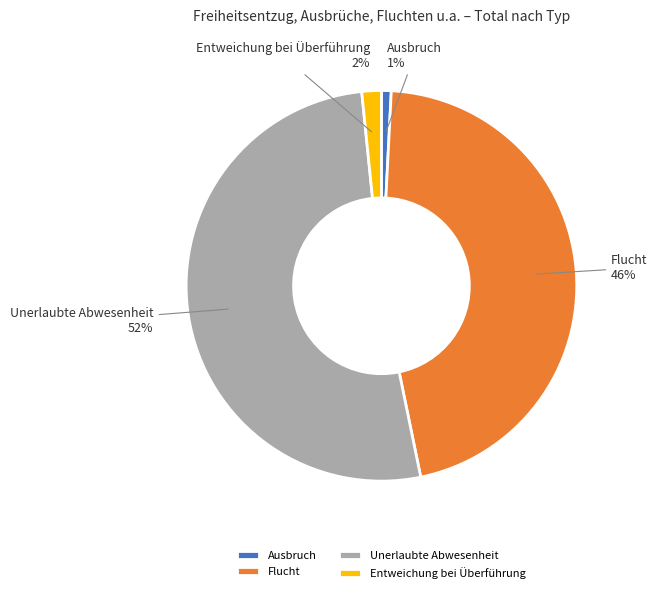

What is the largest slice in the pie chart?

Unerlaubte Abwesenheit